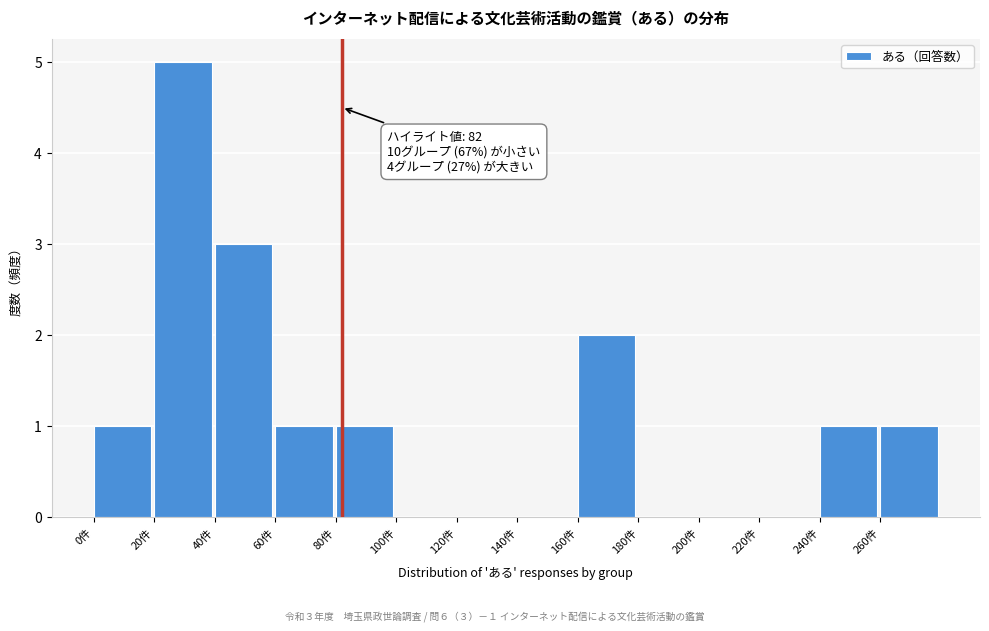

Which range on the x-axis has the tallest bar?

20 to 40